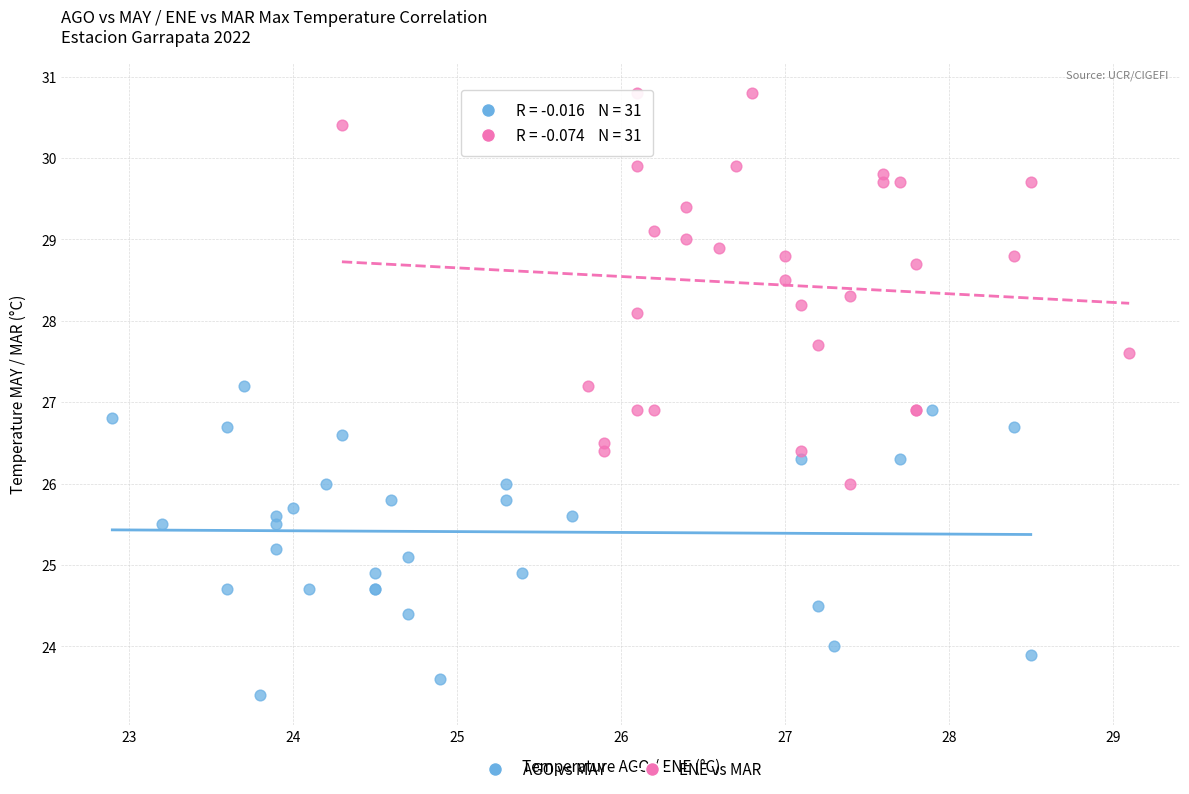

Which series contains the highest Y value?

ENE vs MAR